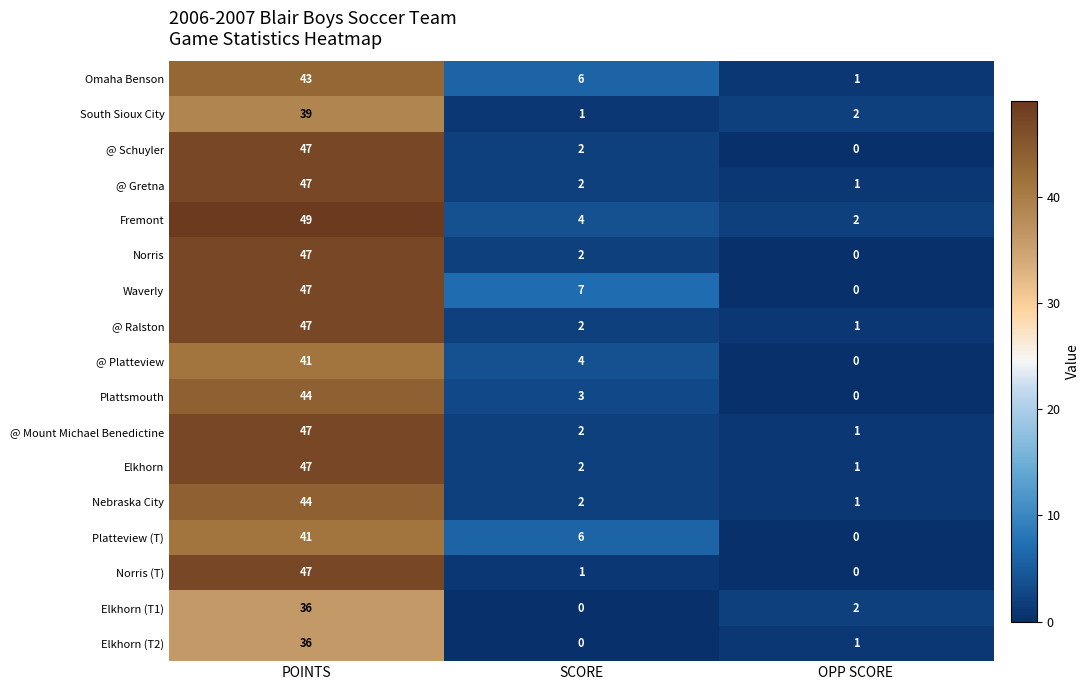

How many data points in Nebraska City are less than 2?

1